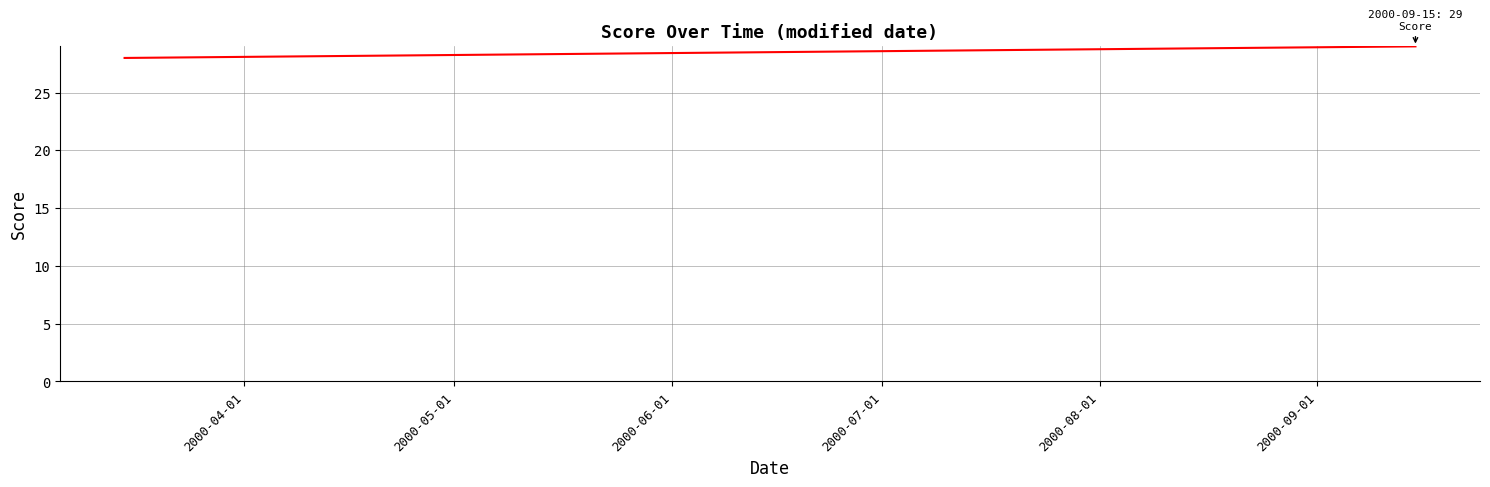

What is the minimum value shown in the chart?

28